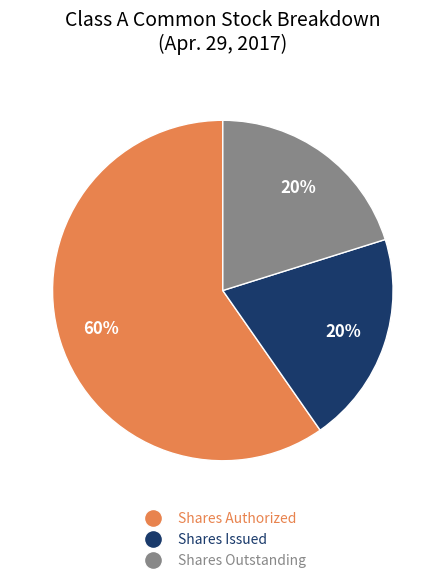

Is there any slice that represents more than half of the pie?

Yes